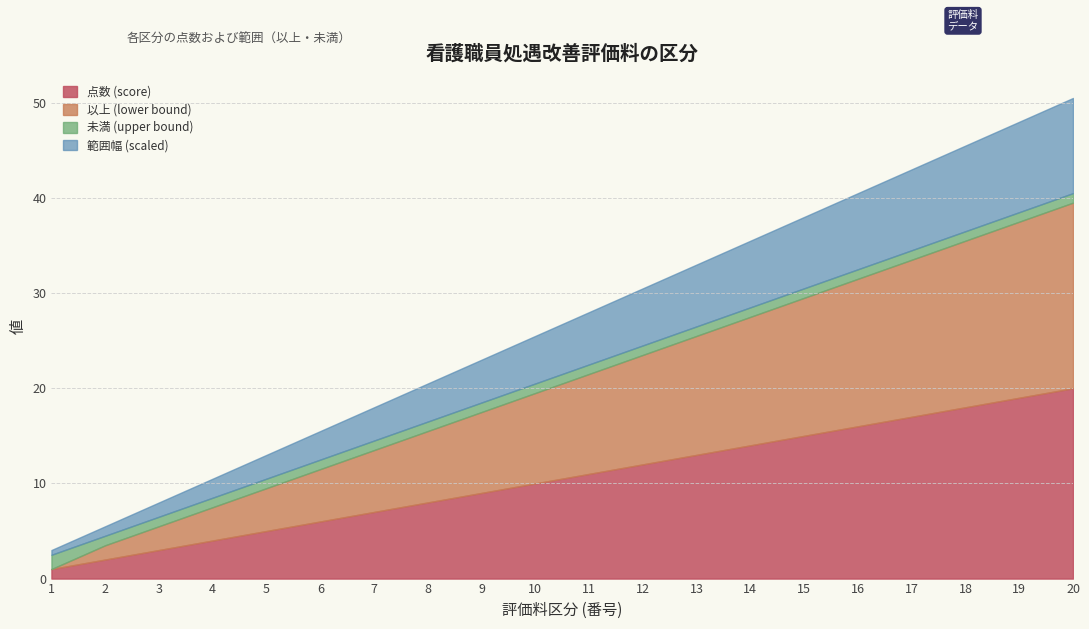

True or false: 以上 (lower bound) and 点数 (score) cross at least once.

False